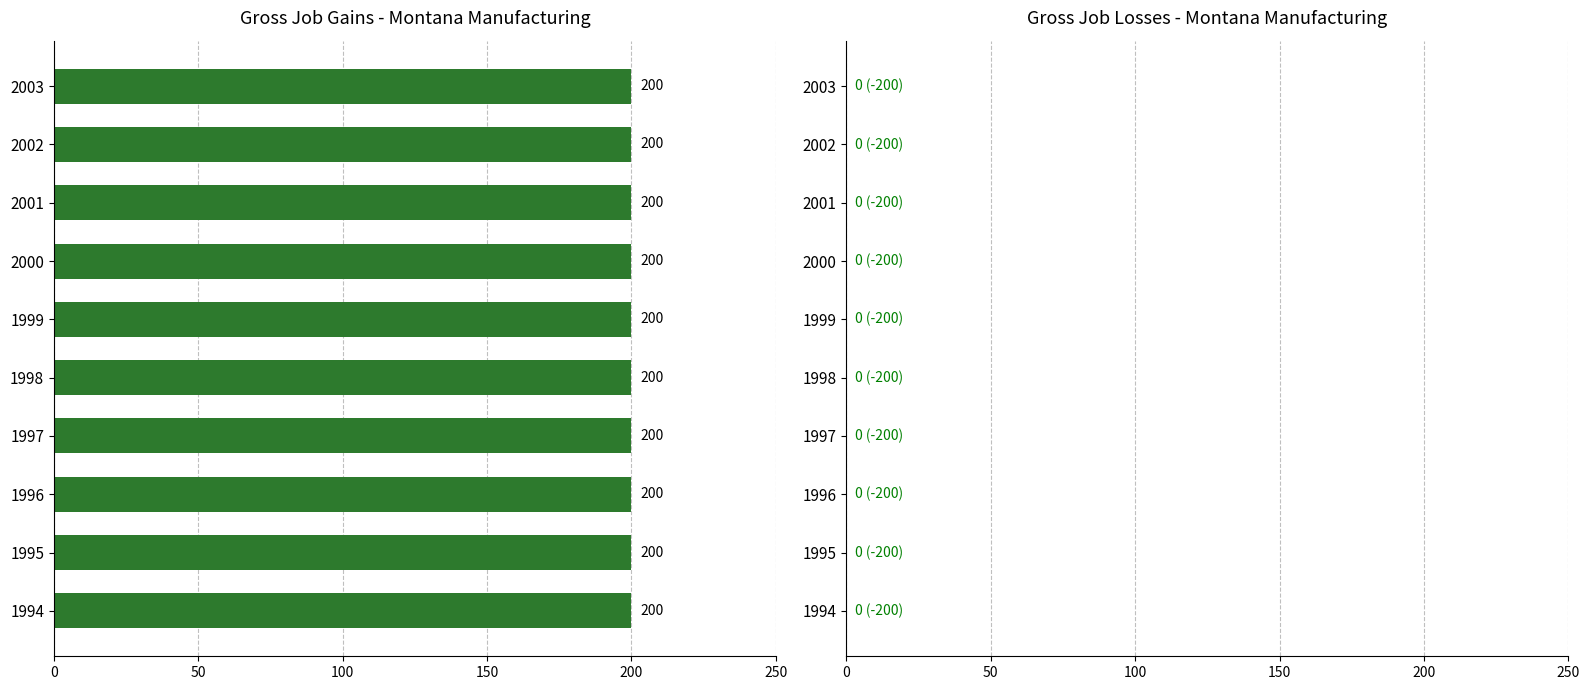

Is it true that Gross job gains (Total) equals 313 at 1995?

False